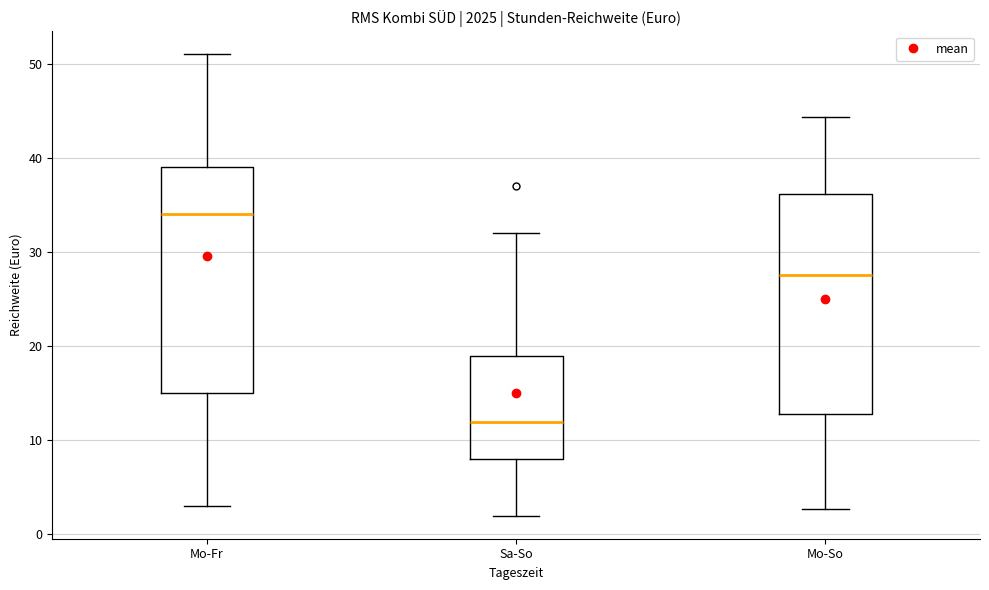

Where is the upper edge of the box for Mo-Fr on the y-axis? The values are not printed on the chart, so give them approximately, as read against the axis.

39